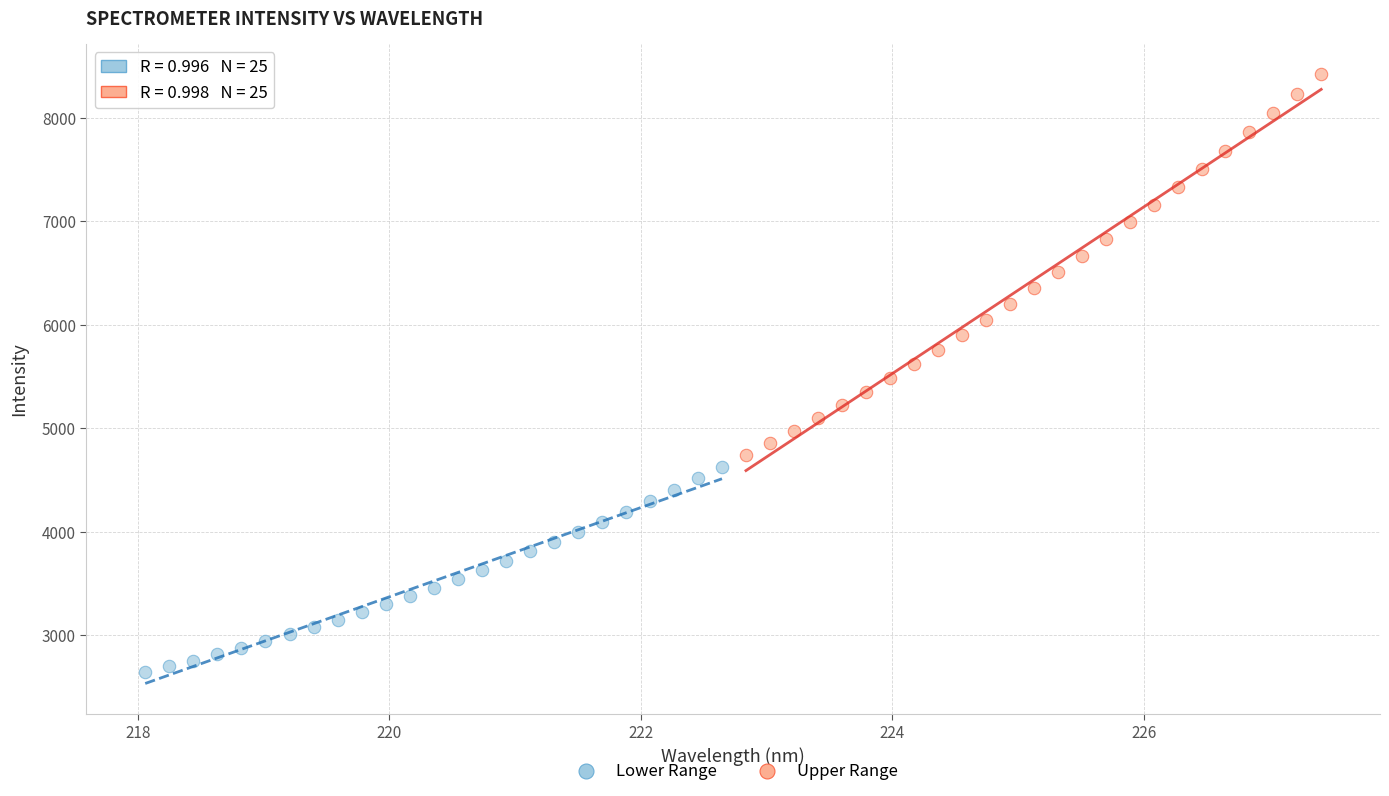

Which series contains the lowest Y value?

Lower Range